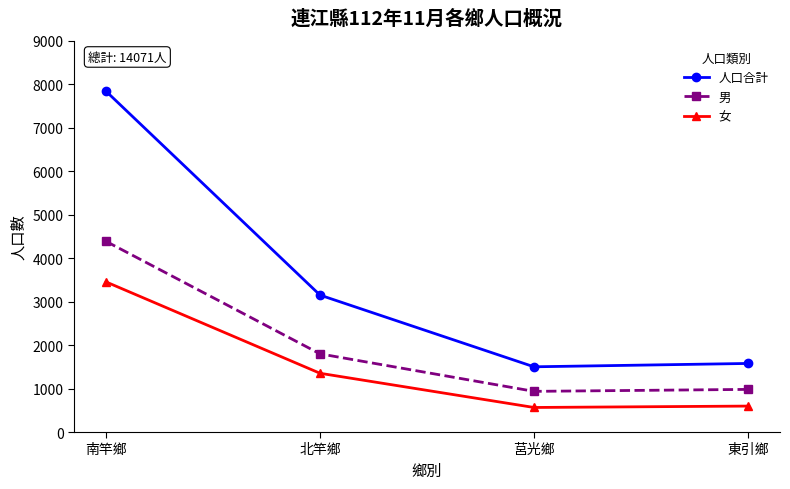

What is the approximate value of 人口合計 at 南竿鄉, to the nearest 10?

7840